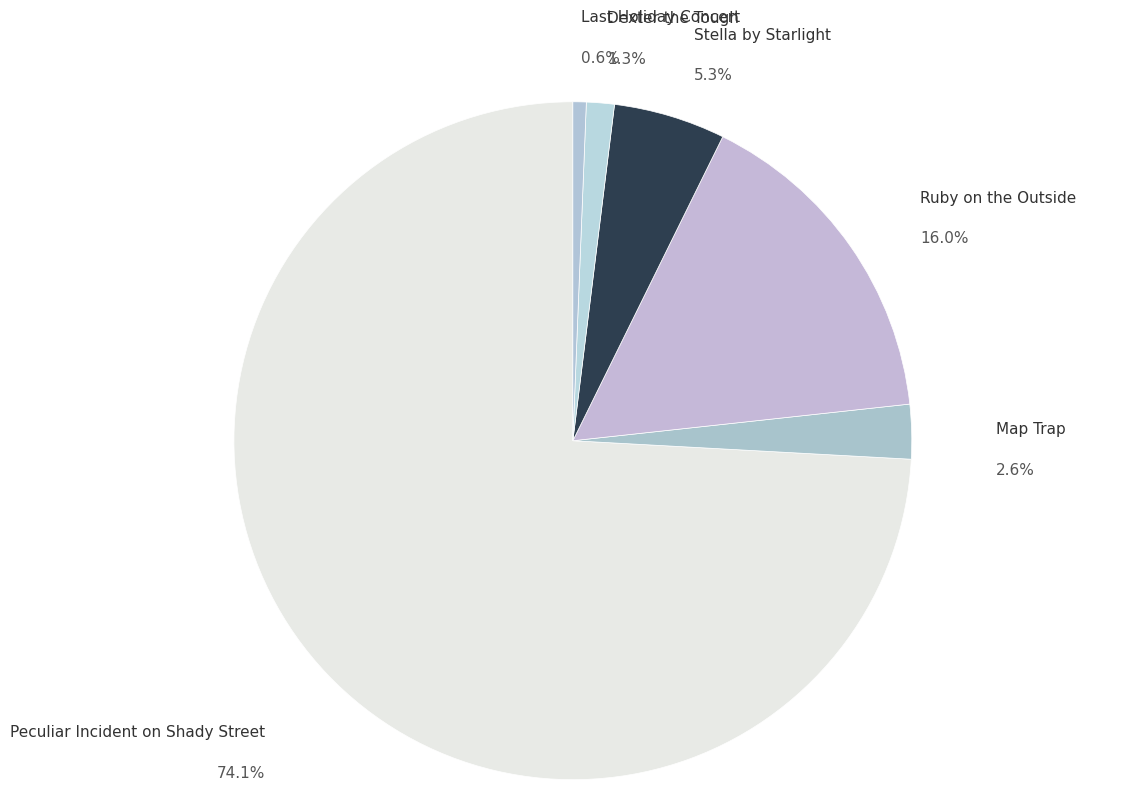

Which slice is the largest?

Peculiar Incident on Shady Street